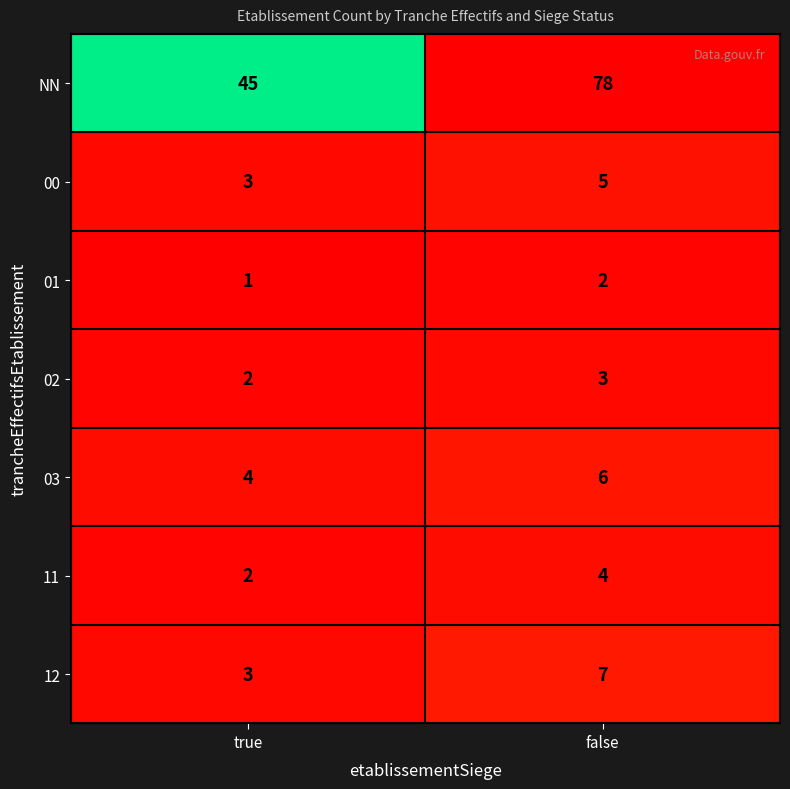

What is the highest value of the 03 series?

6